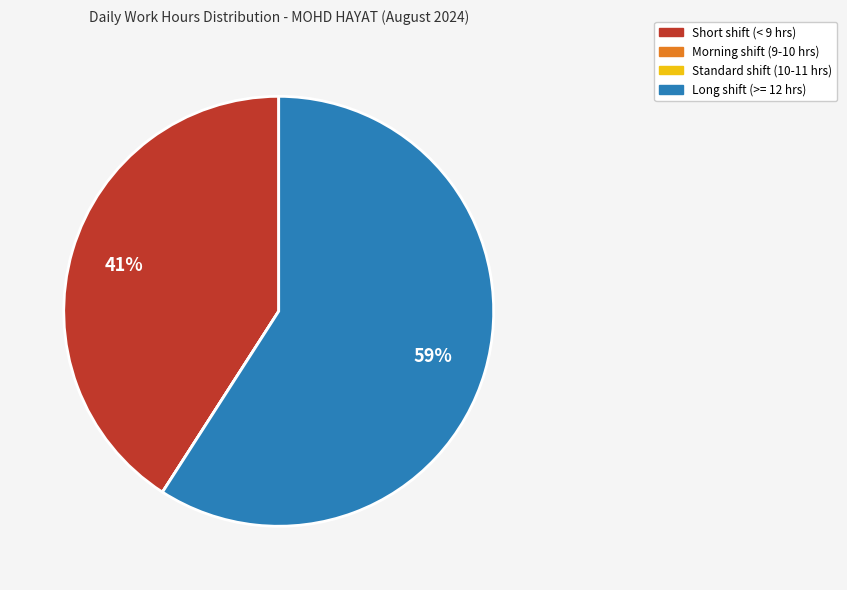

To the nearest percent, what is the difference between the largest and smallest slice percentages?

59%